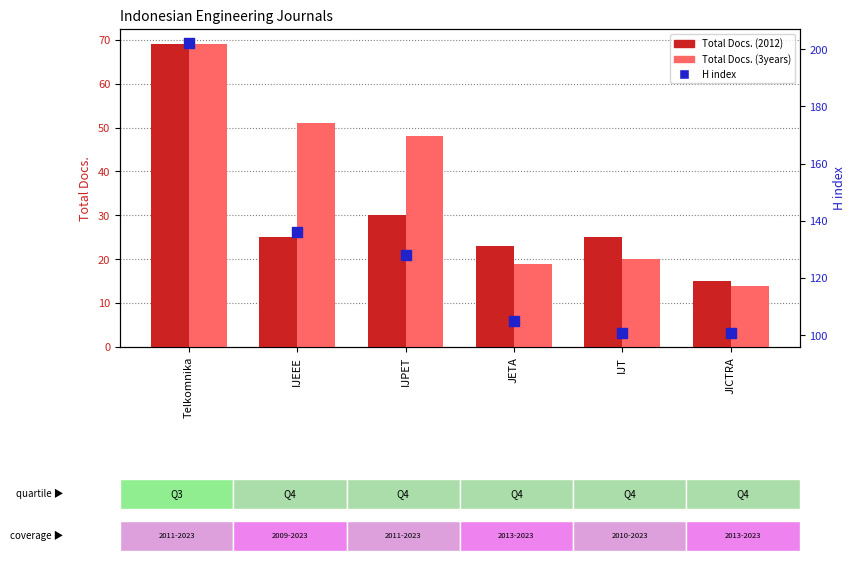

Is the value of H index at IJPET greater than the value of Total Docs. (2012) at JETA?

Yes